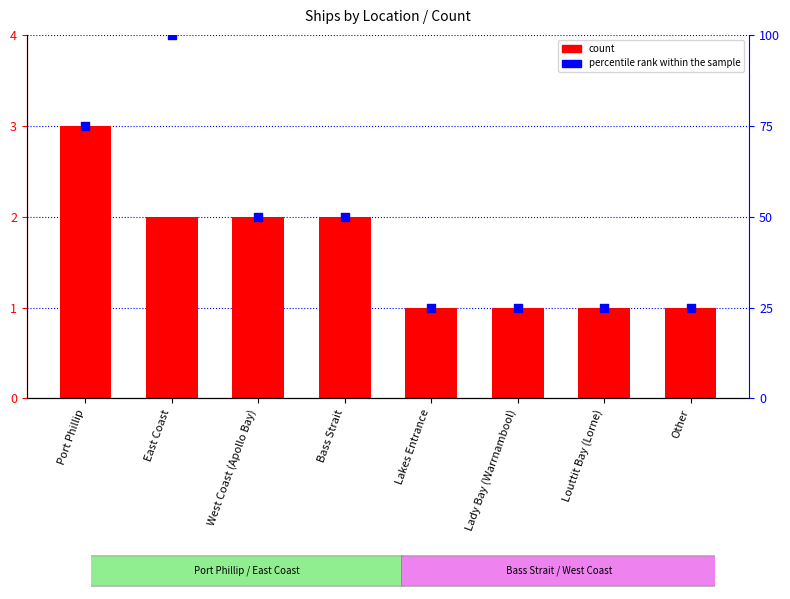

Is the value of Count at Louttit Bay (Lorne) greater than the value of percentile rank within the sample at Port Phillip?

No